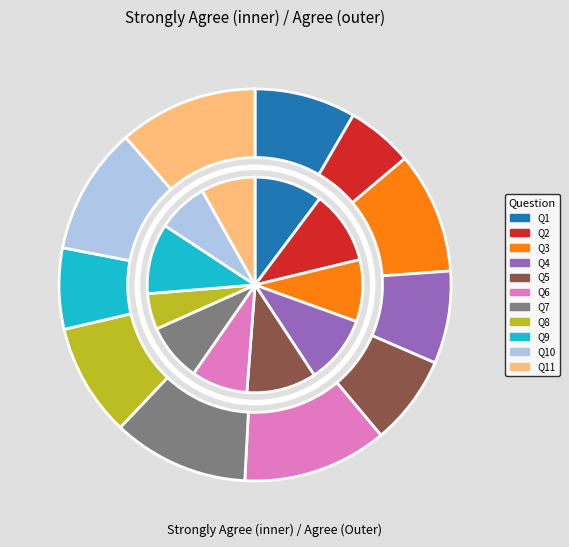

How much of the chart is everything except 6?

91.3%